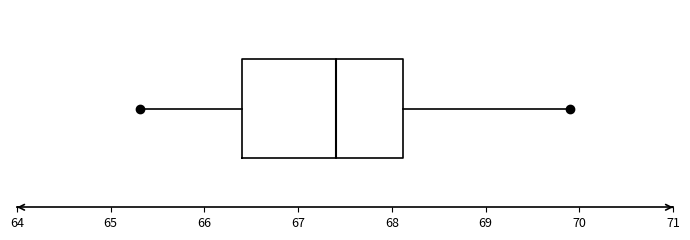

Read this box plot against the x-axis: the position of the median line, the range covered by the box, and the ends of both whiskers. The values are not printed on the chart, so give them approximately, as read against the axis.

median 67.4, box 66.4 to 68.1, whiskers 65.3 to 69.9